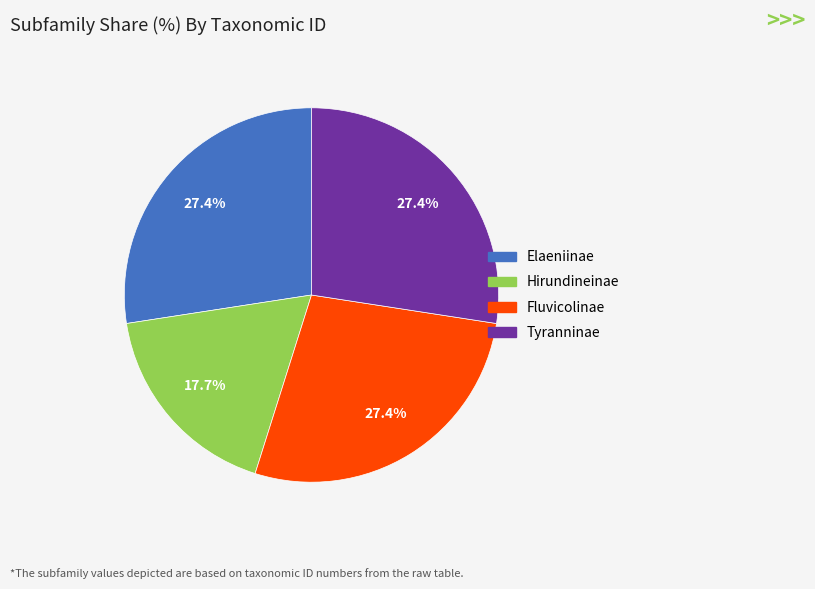

How many segments does this pie chart have?

4